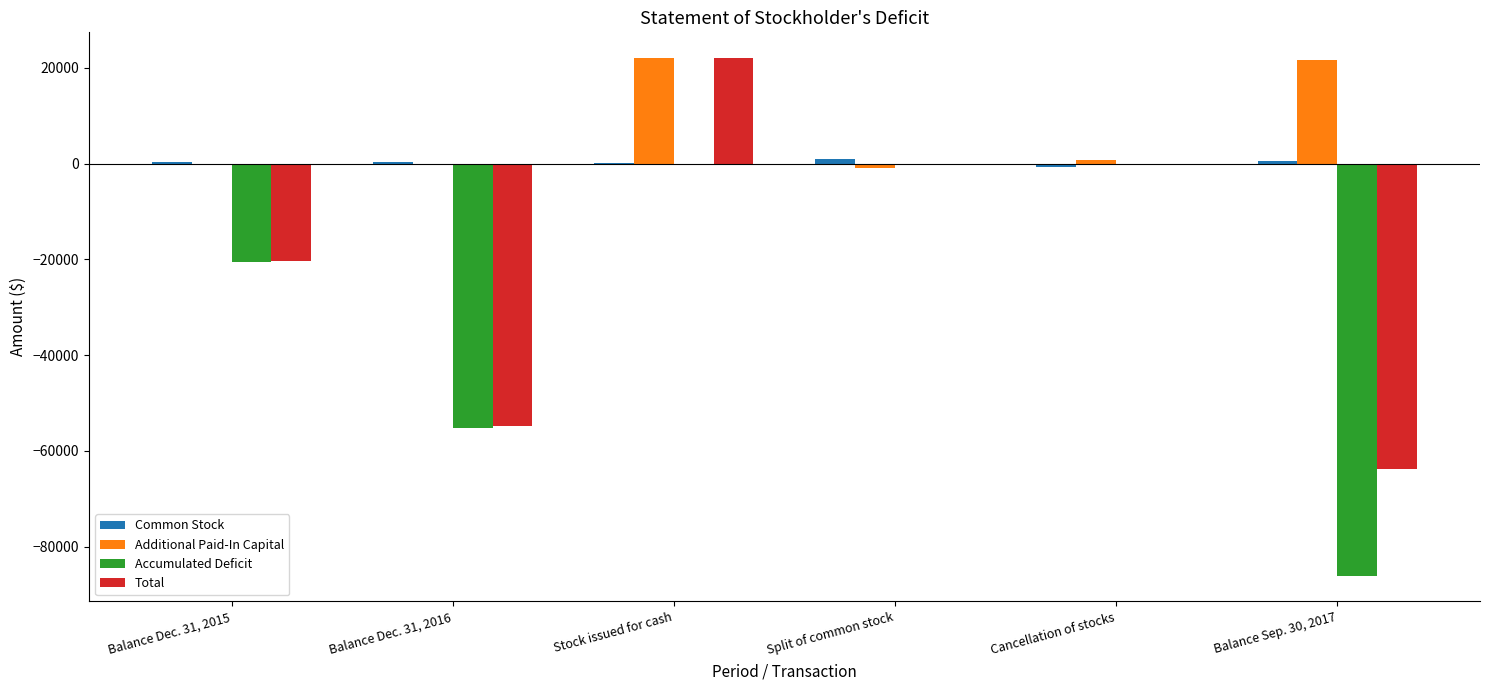

True or false: Total has a value of 0 at Split of common stock.

True